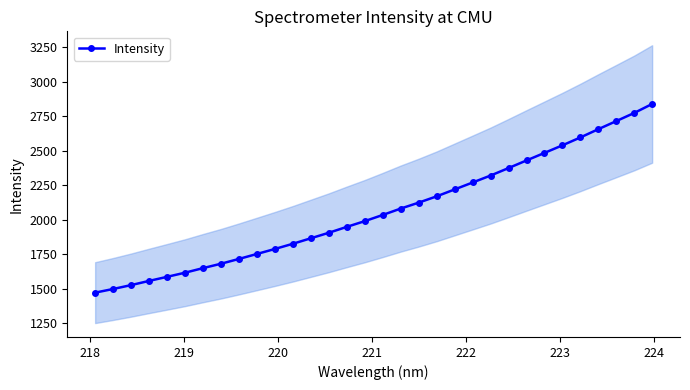

What is the difference between the maximum and second lowest values?

1341.0